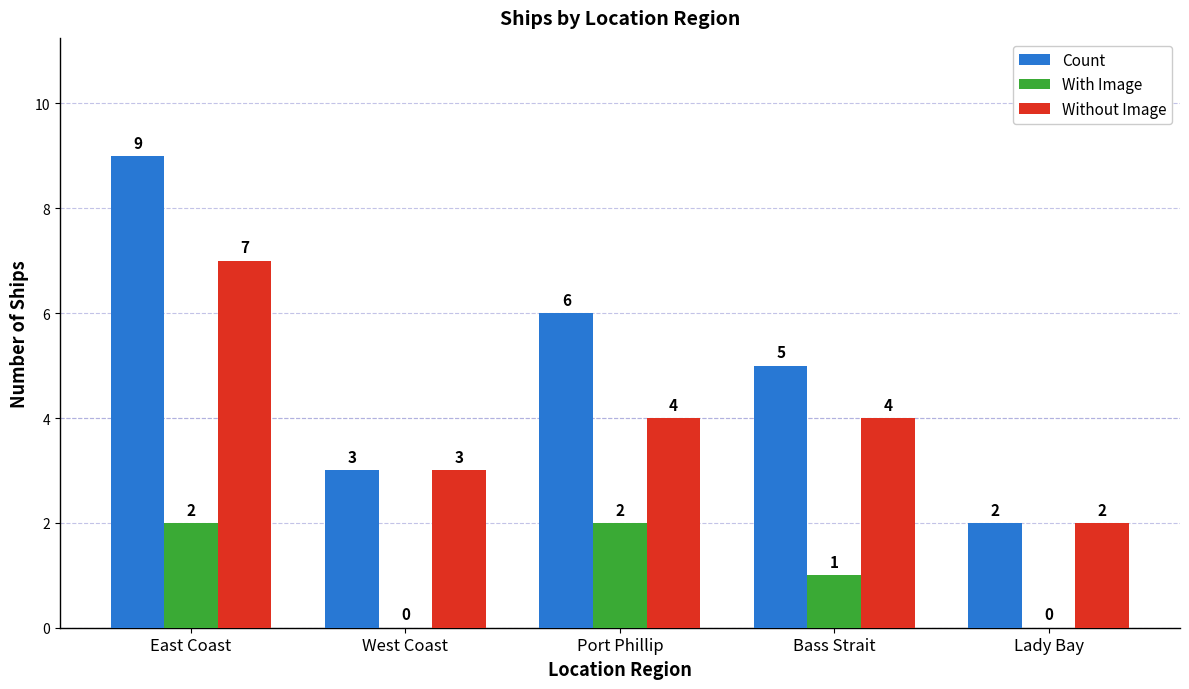

What is the sum of all Count values?

25